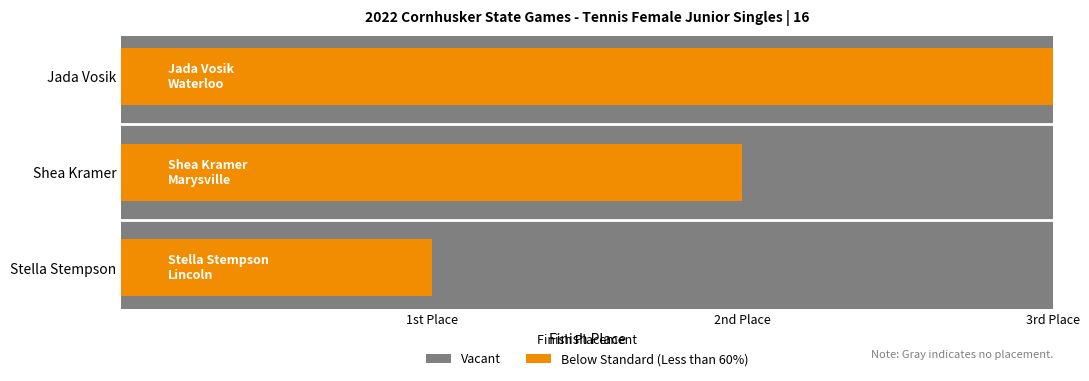

At which label is the value closest to 2?

Shea Kramer